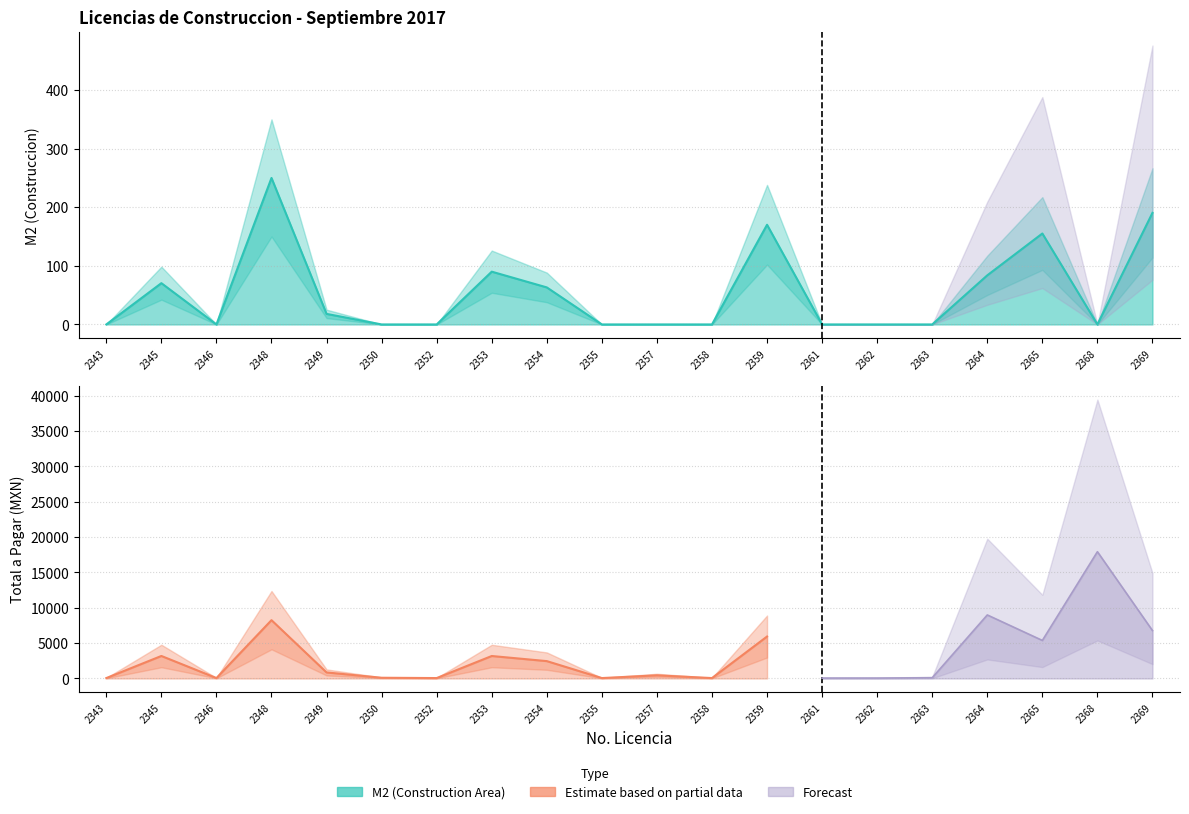

The value at 2363 is -98.9. True or false?

False